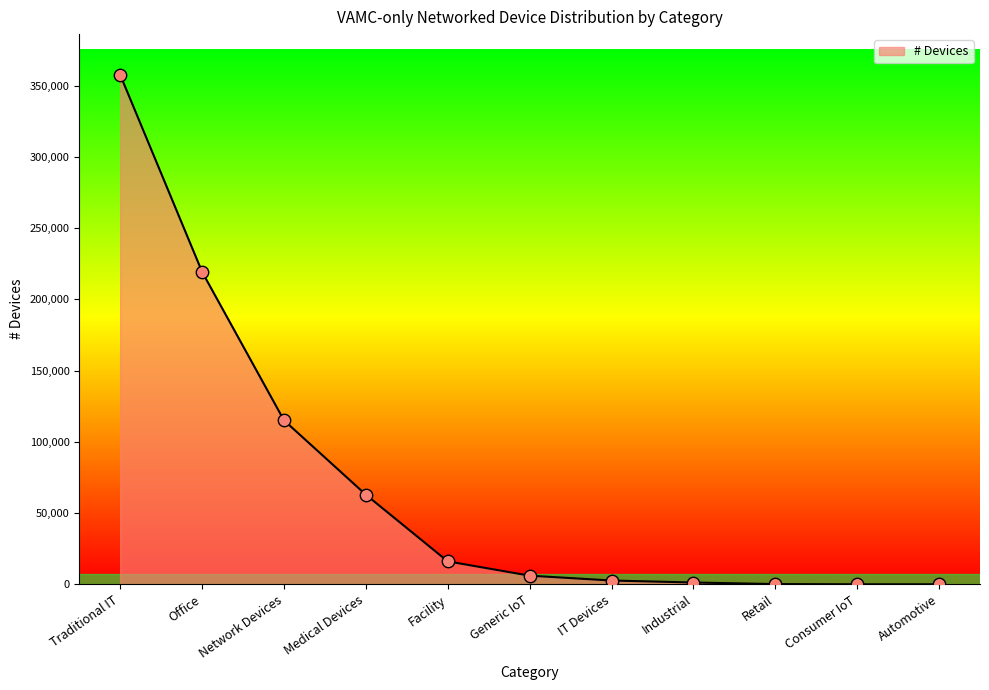

What is the change in value from Office to Facility?

-203212